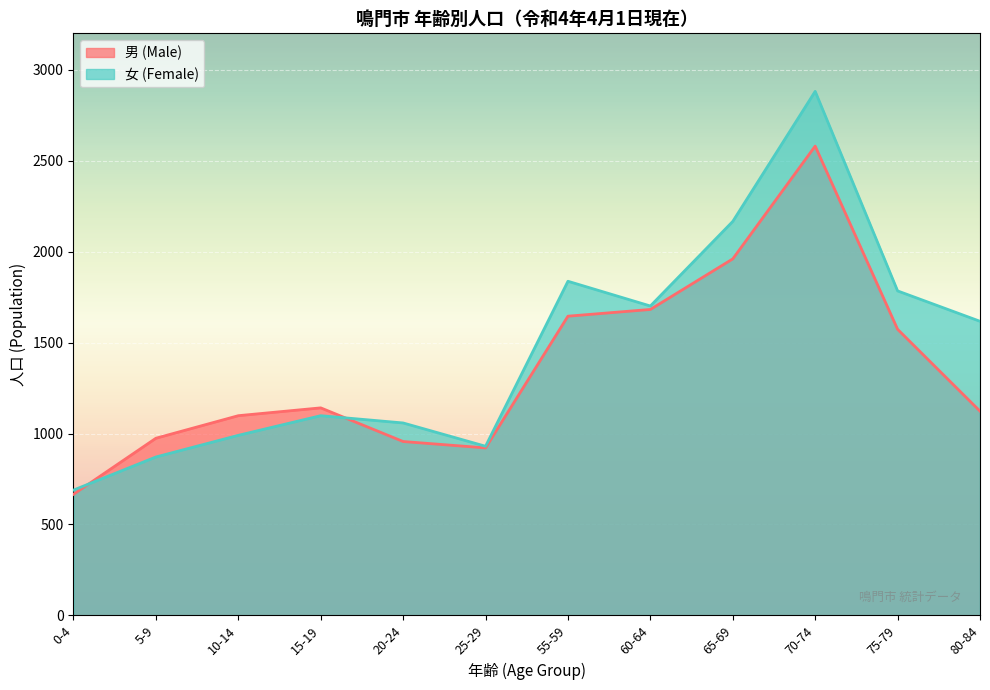

The 男 (Male) series shows 1631 at 10-14. True or false?

False